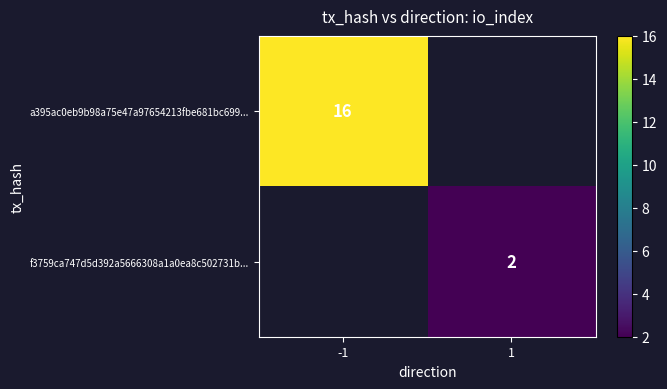

Is it true that a395ac0eb9b98a75e47a97654213fbe681bc699... equals 25 at -1?

False